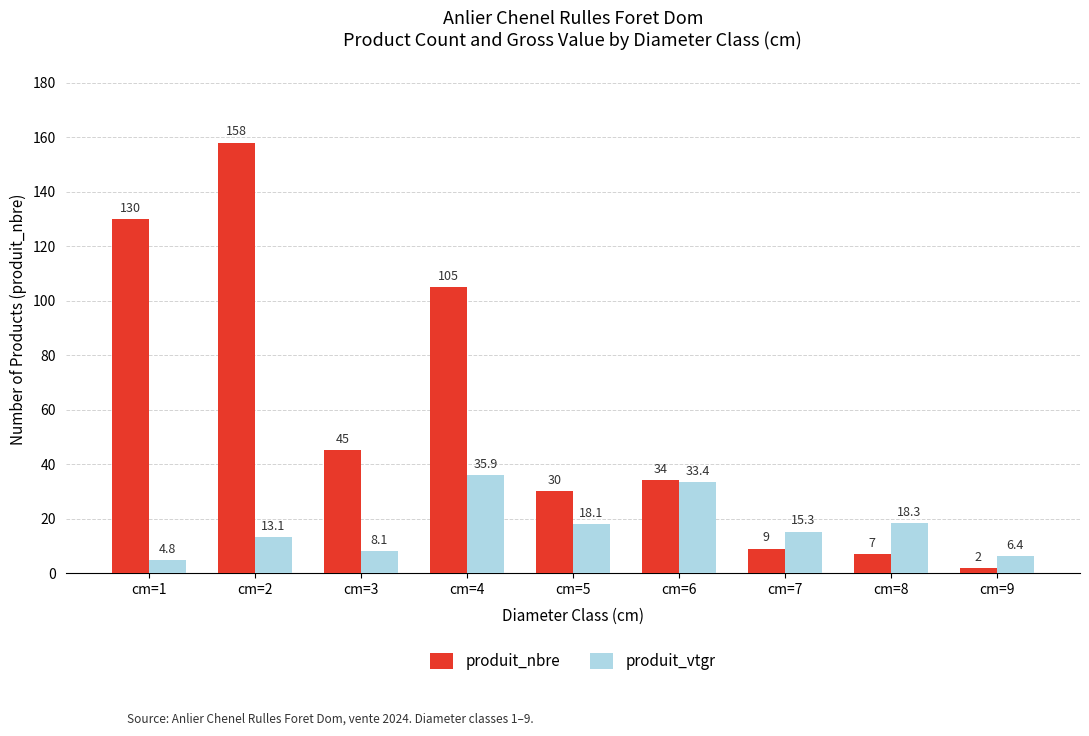

True or false: produit_vtgr has a value of 8.1 at cm=3.

True